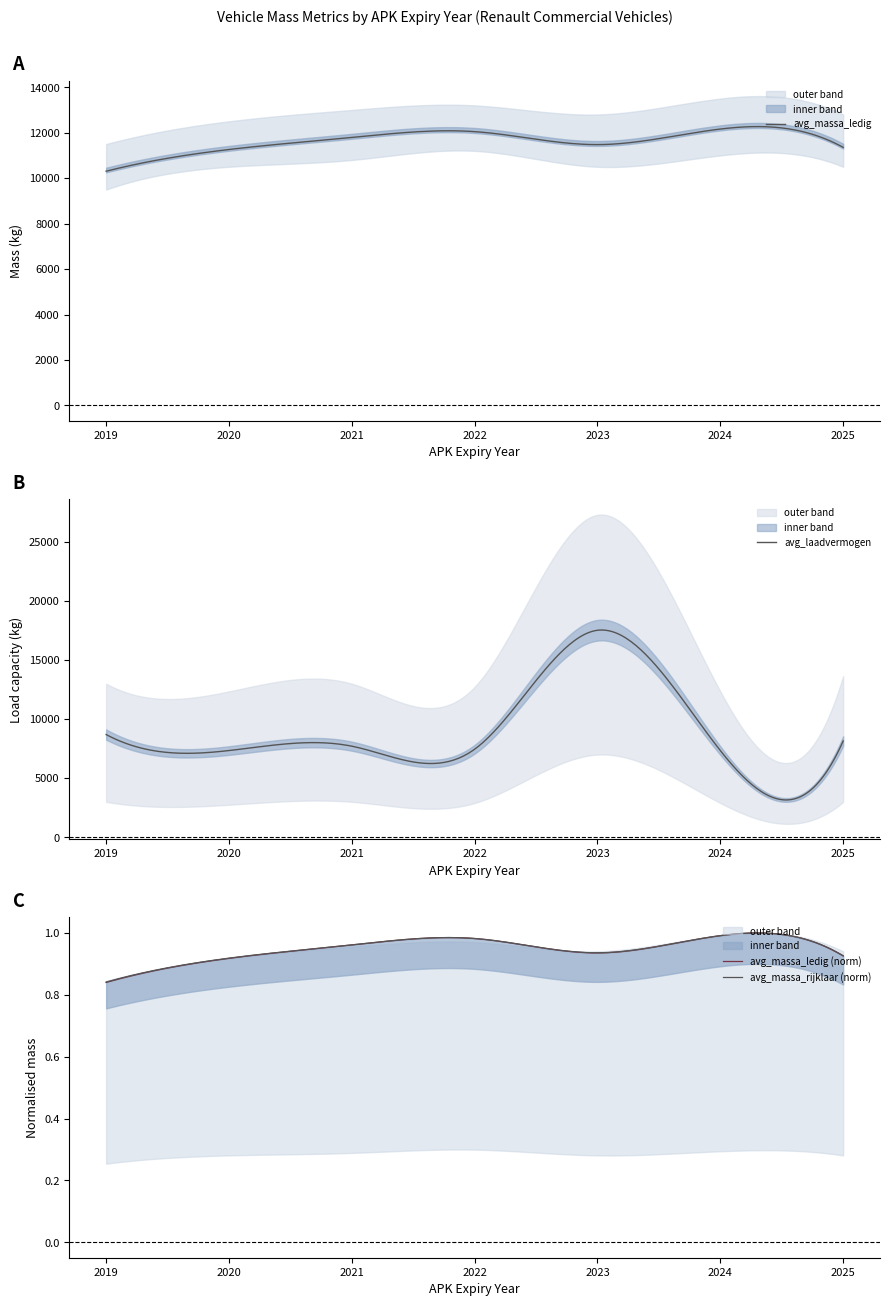

Reading left to right, extract all data points from this chart.

avg_massa_ledig: 10305	11260	11790	12046	11475	12160	11355
avg_massa_rijklaar: 10405	11360	11890	12146	11575	12260	11455
avg_laadvermogen: 8695	7340	7710	7454	17525	7340	8145